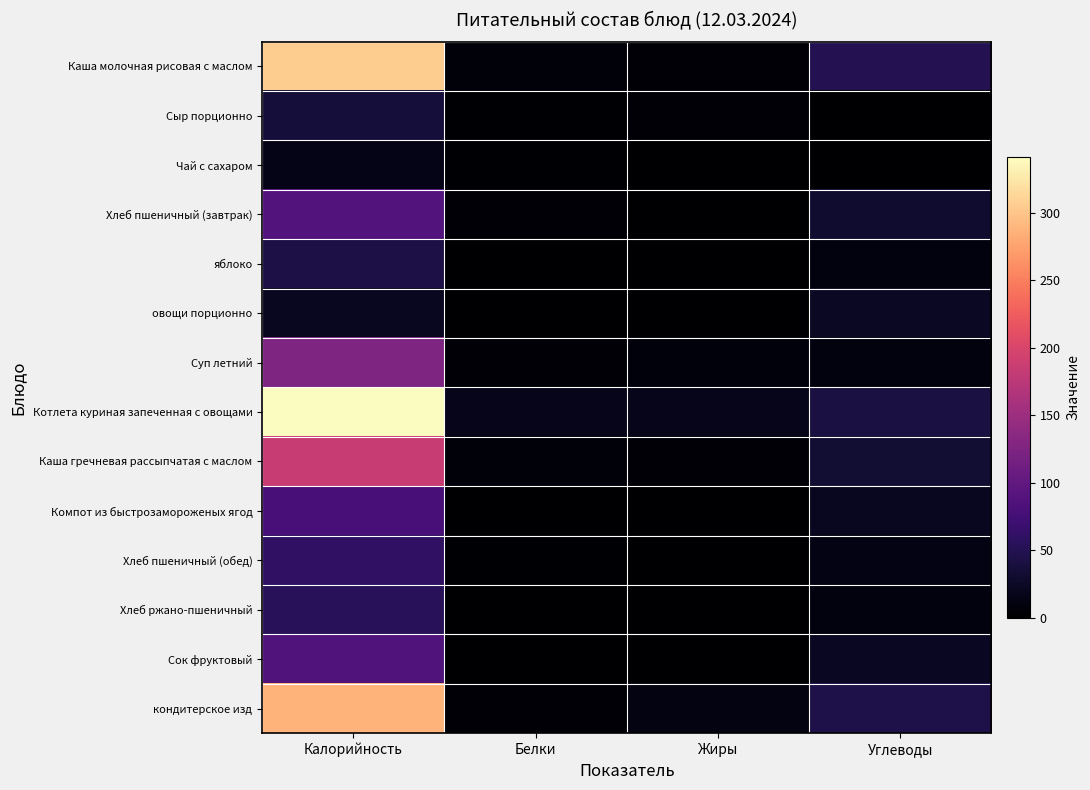

At which category is the sum across all series the highest?

Калорийность